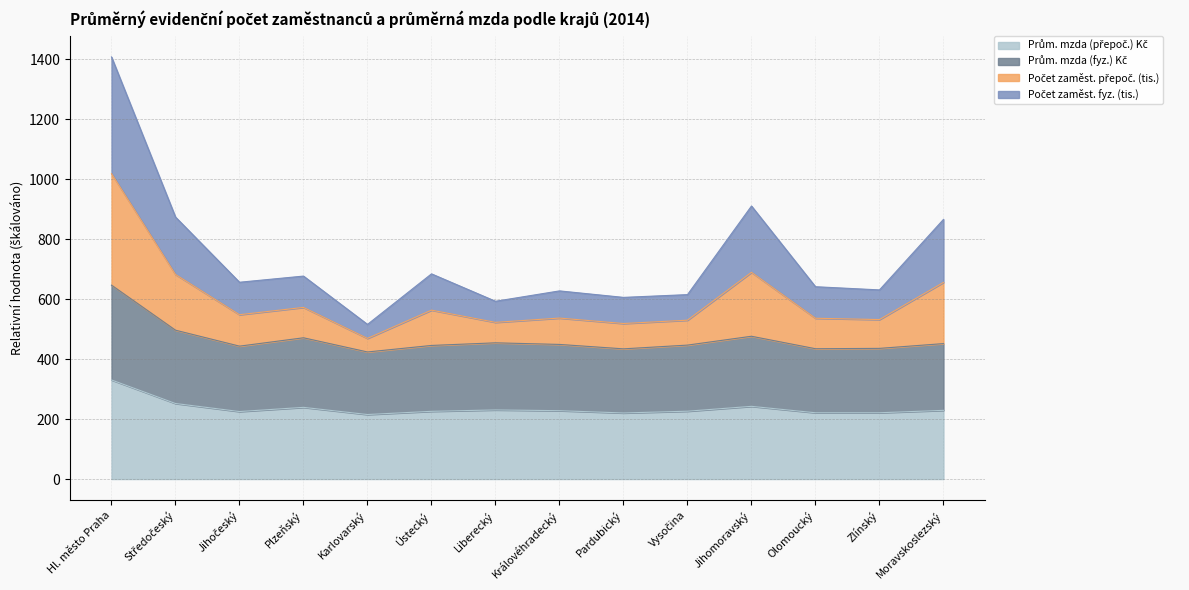

What is the total value across all series at Jihomoravský?

910.4